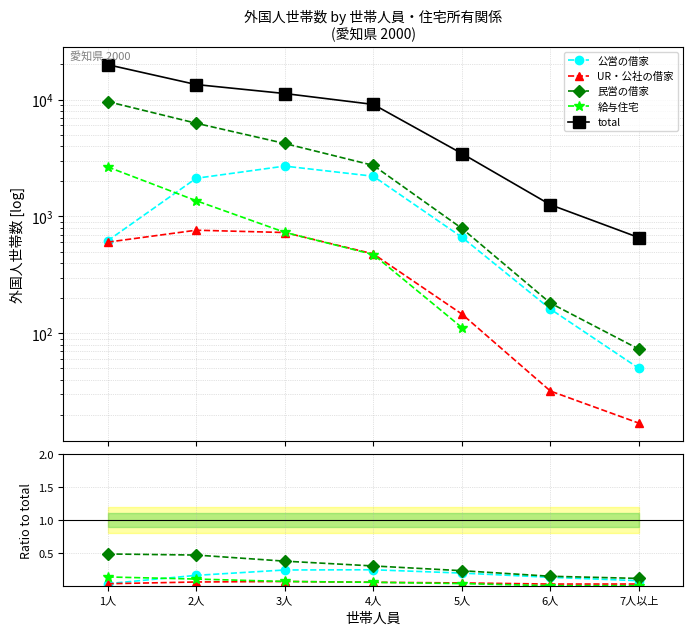

What is the sum of the 給与住宅 values at 1人 and 3人?

0.2